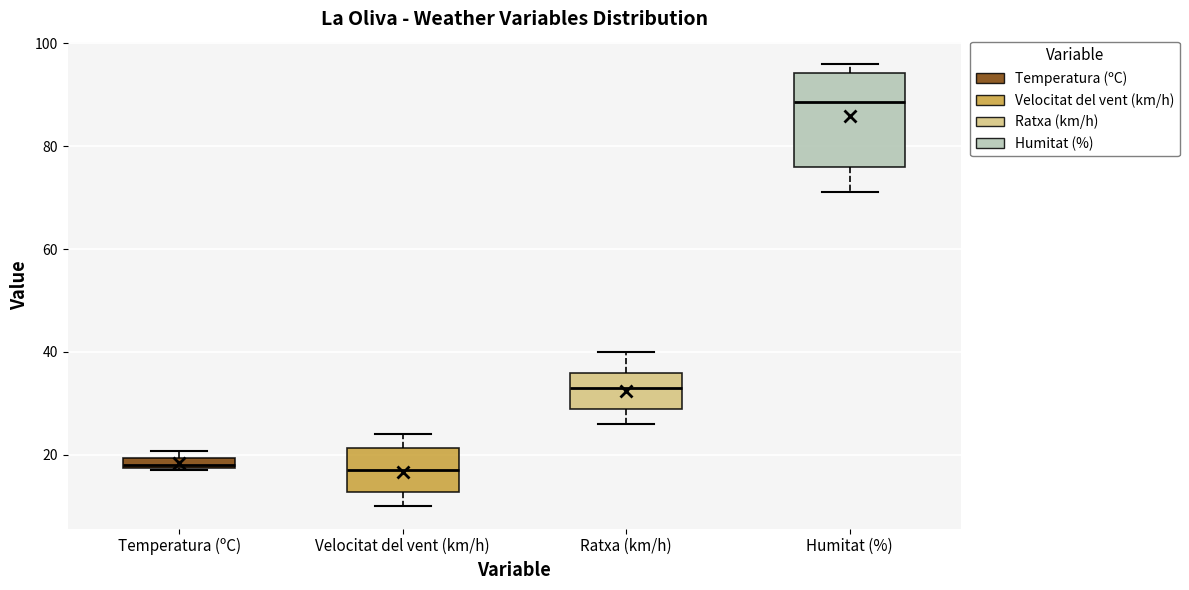

Where does the lower whisker of the box for Velocitat del vent (km/h) end on the y-axis? The values are not printed on the chart, so give them approximately, as read against the axis.

10